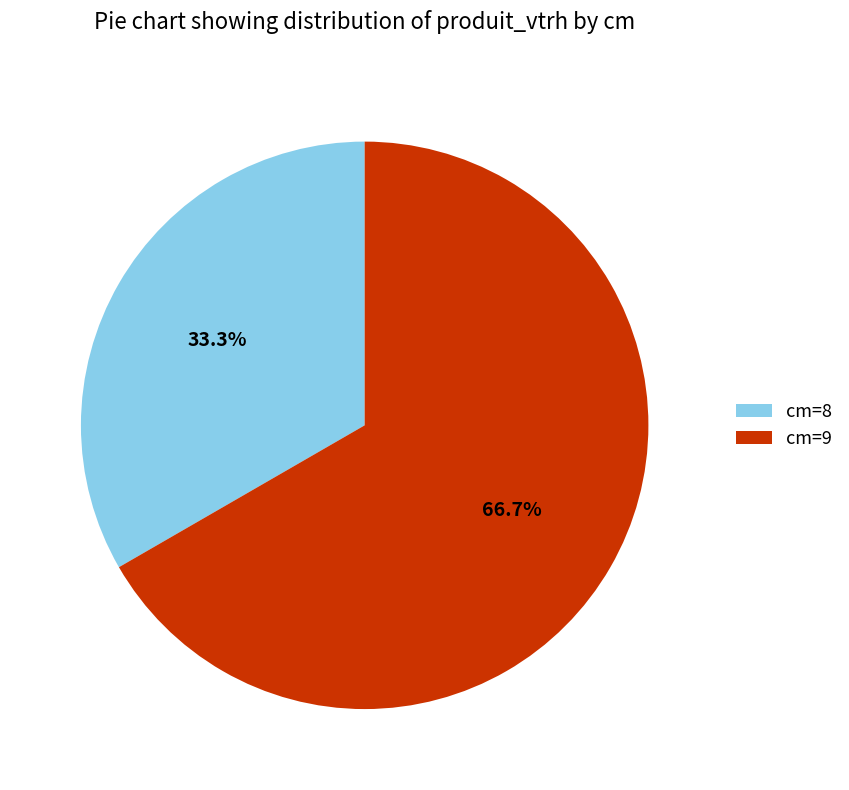

Is there any slice that represents more than half of the pie?

Yes